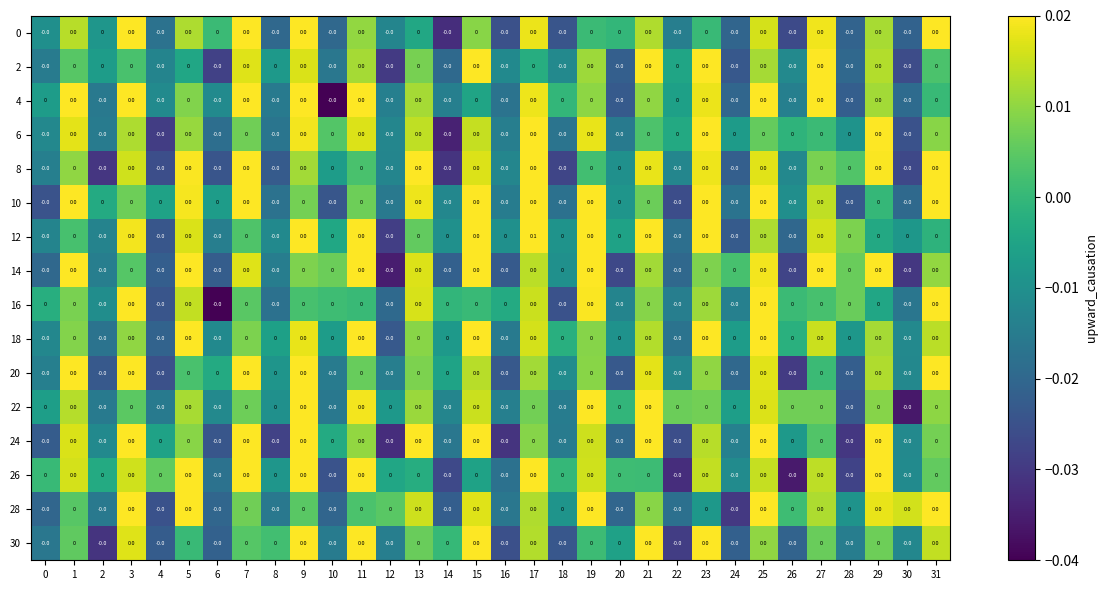

At which category is the sum across all series the highest?

17